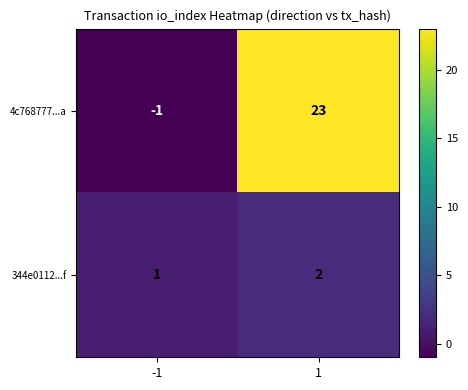

What is the difference between the maximum and minimum values in the 4c768777...a series?

24